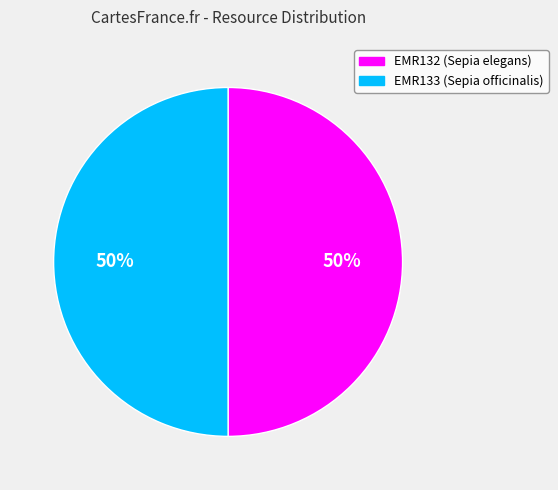

How many segments does this pie chart have?

2